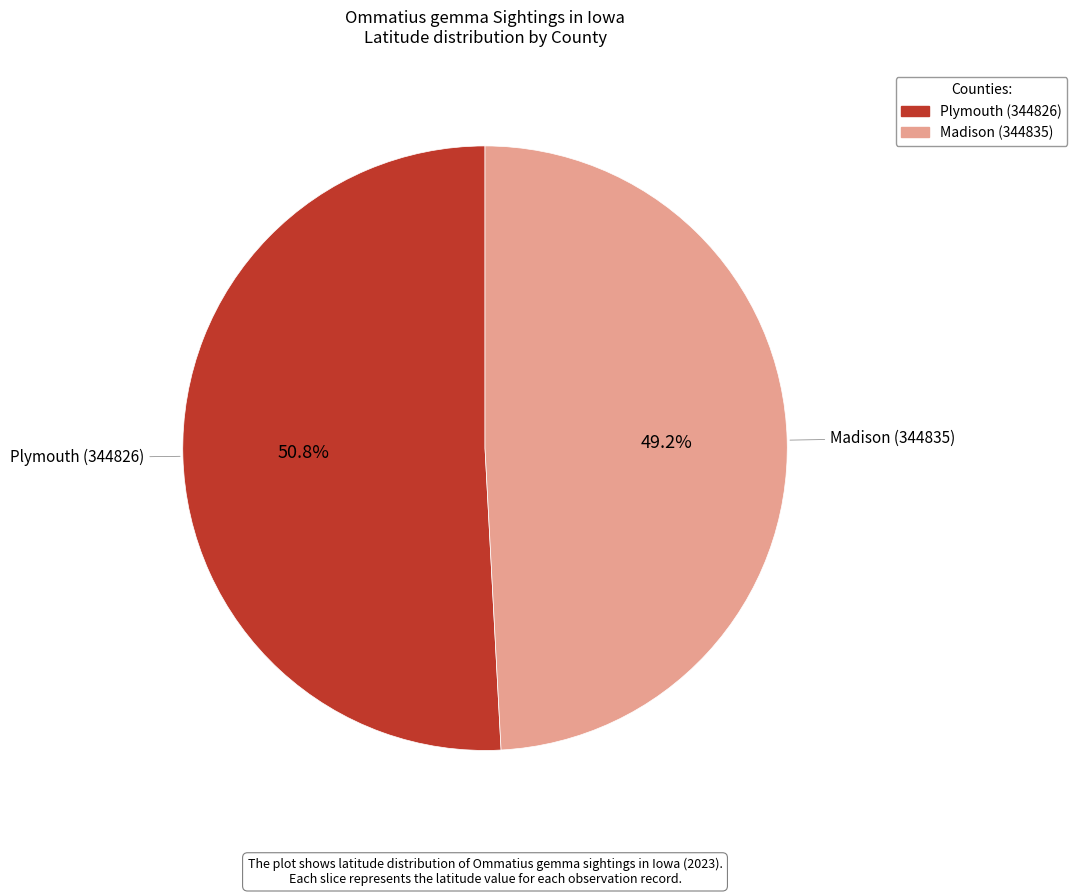

How many segments does this pie chart have?

2